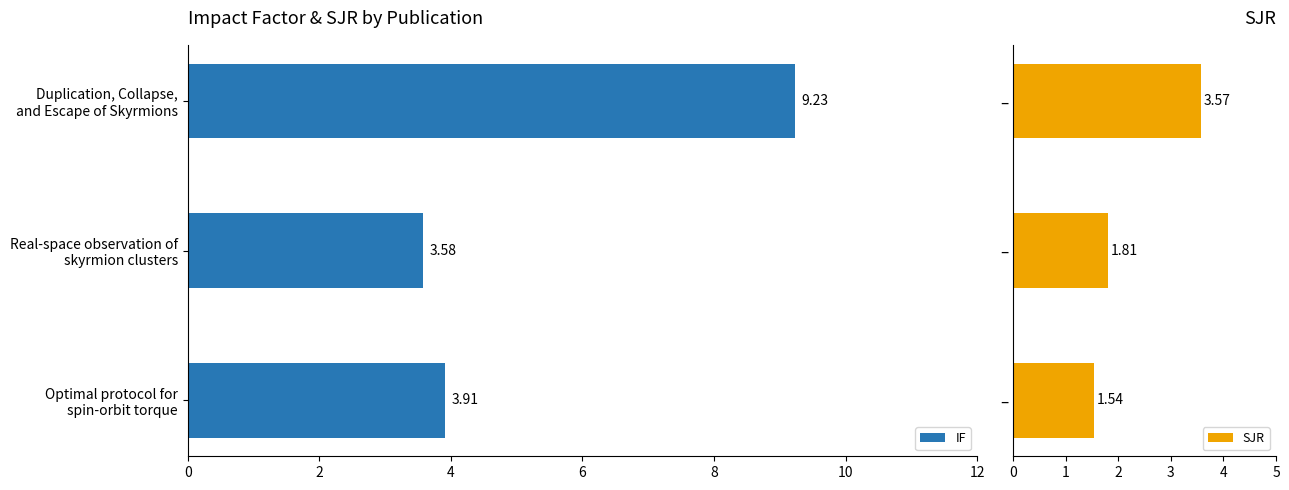

At which label does IF reach its peak?

Duplication, Collapse,
and Escape of Skyrmions